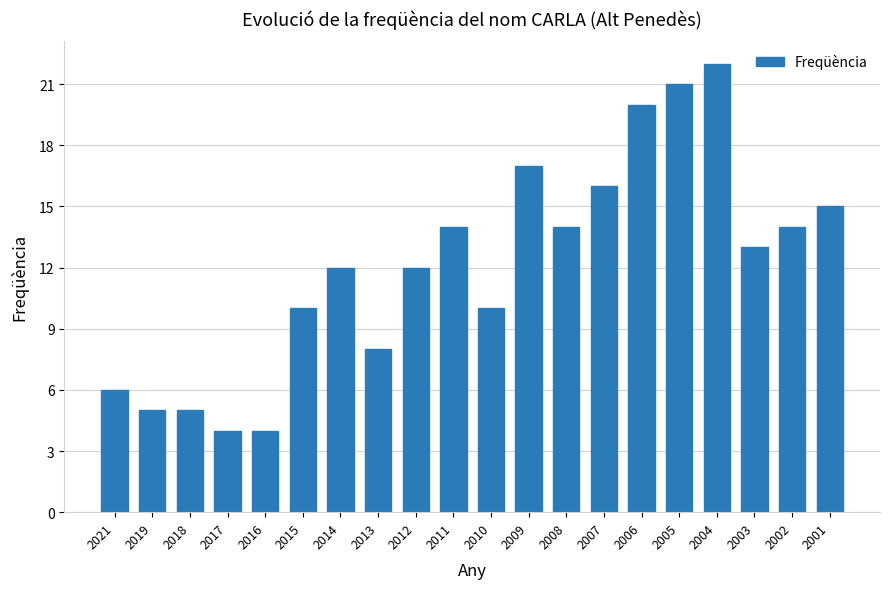

Reading left to right, extract all data points from this chart.

6	5	5	4	4	10	12	8	12	14	10	17	14	16	20	21	22	13	14	15